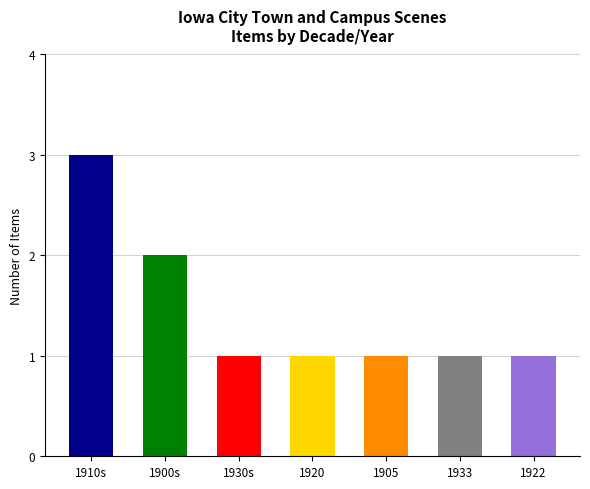

What is the sum of all values?

10